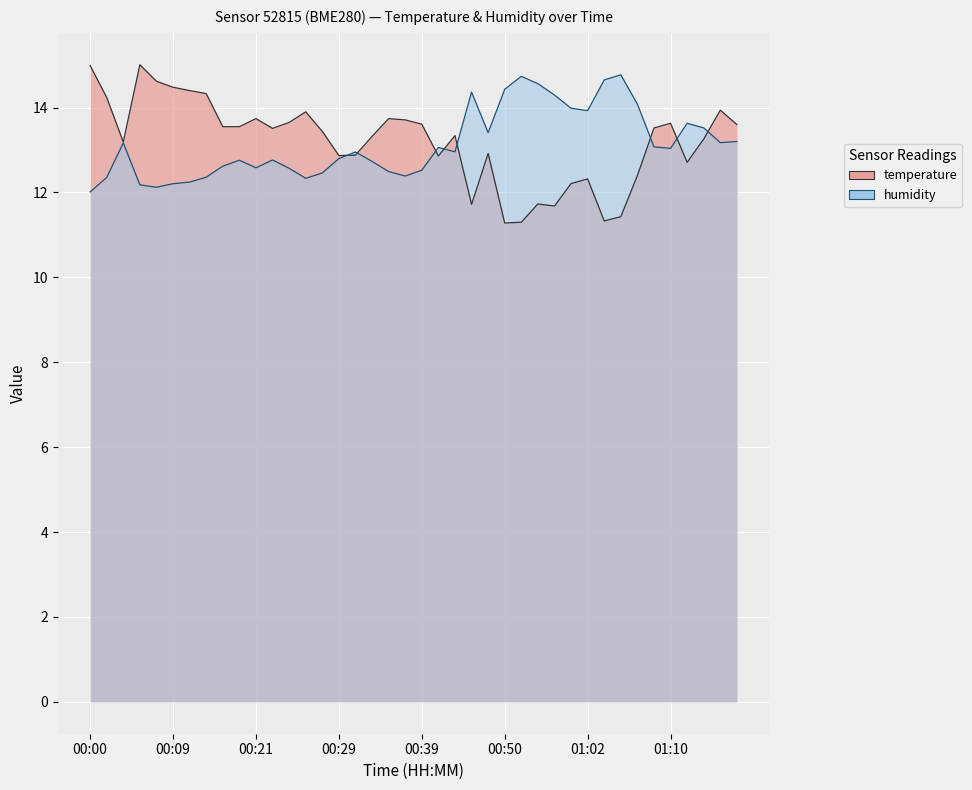

At which category is the sum across all series the highest?

00:05